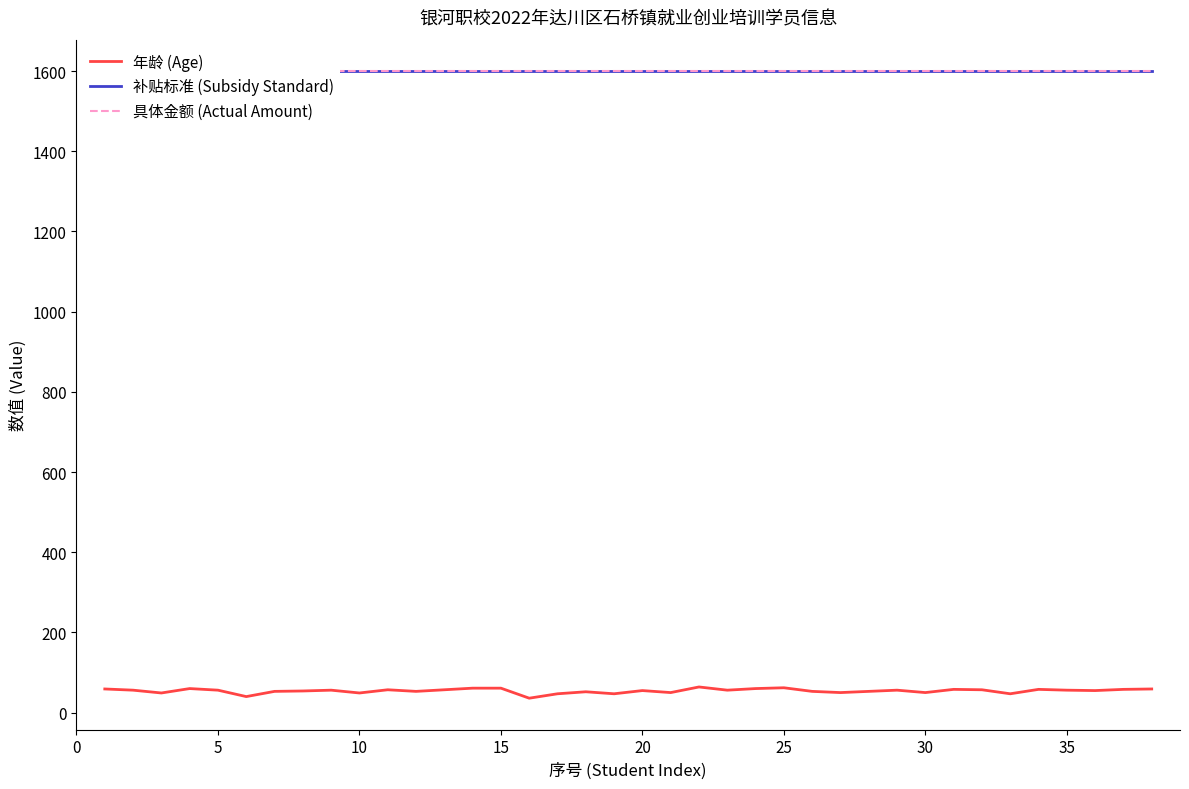

What is the minimum value for 年龄 (Age)?

36